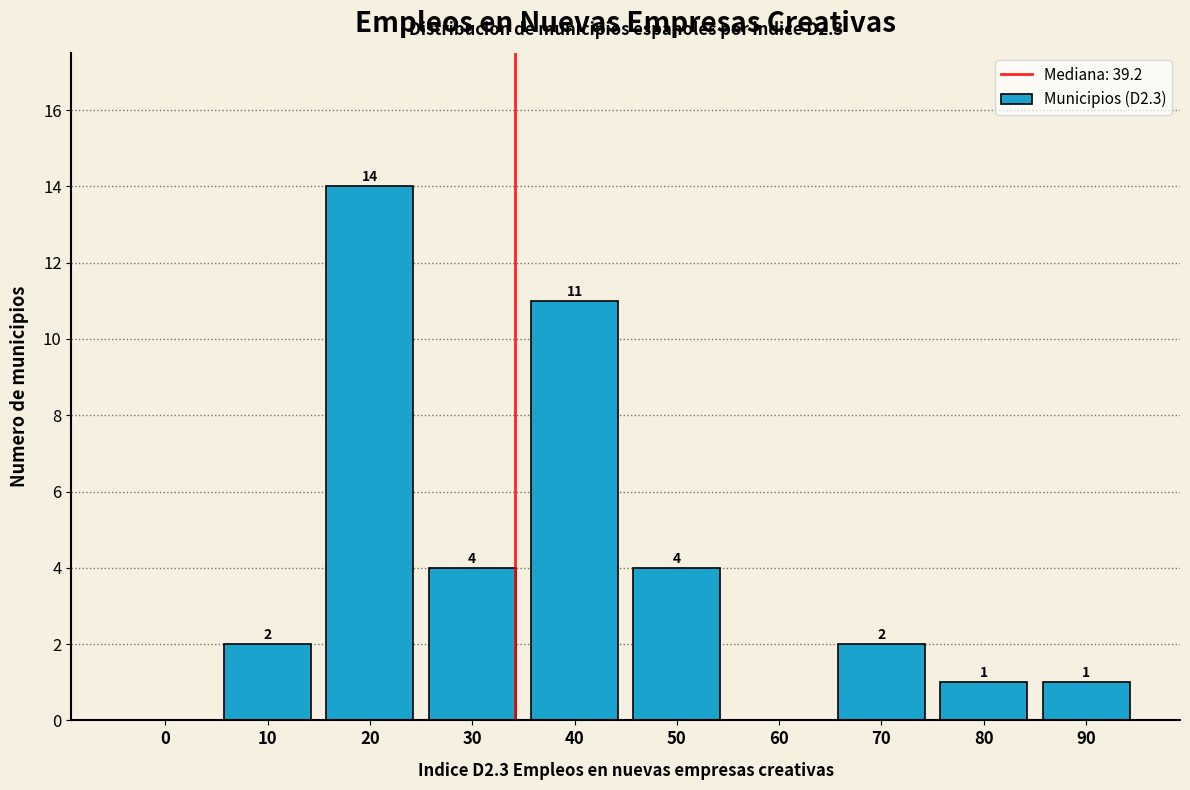

Reading left to right, transcribe all the data shown in this chart.

0=0	10=2	20=14	30=4	40=11	50=4	60=0	70=2	80=1	90=1